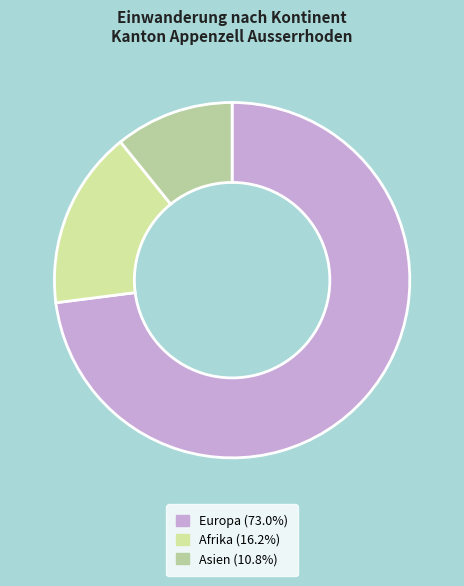

Count the number of slices in the pie.

3